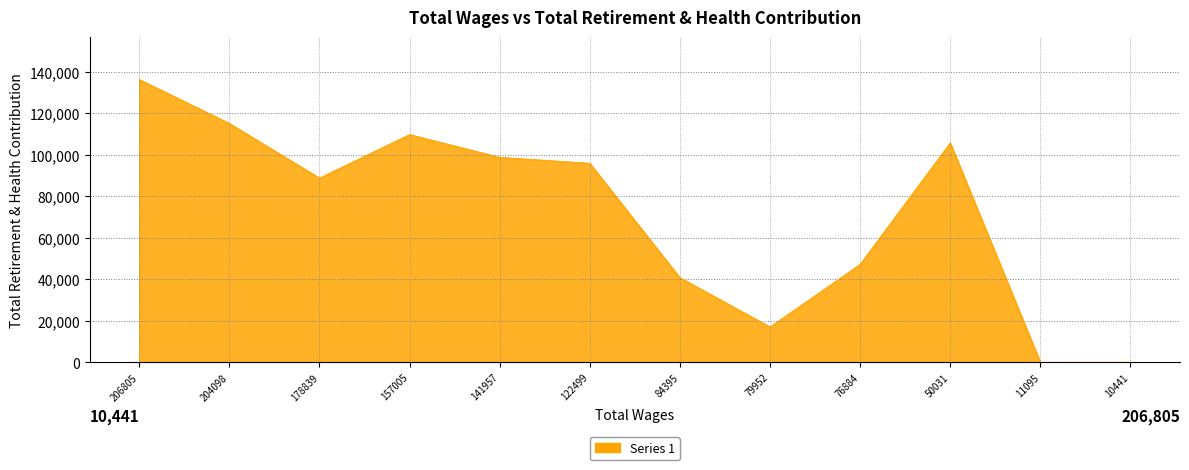

Does the chart display data point markers on the line(s)?

No